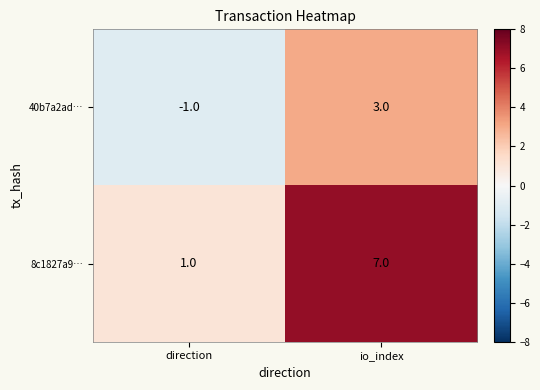

Rank the series at direction from highest to lowest value.

8c1827a9…, 40b7a2ad…